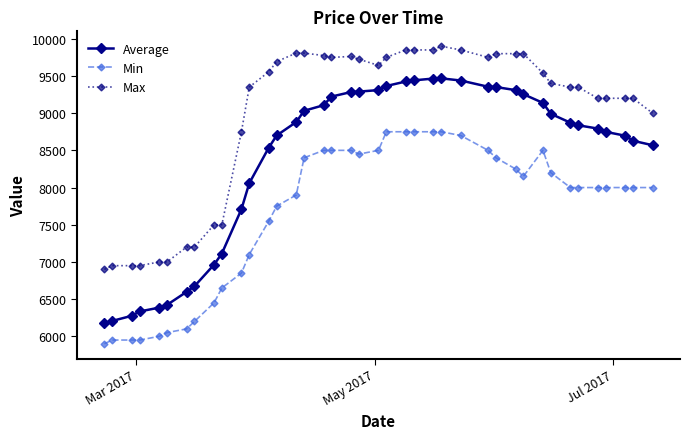

Which series has the largest total across all categories?

Max